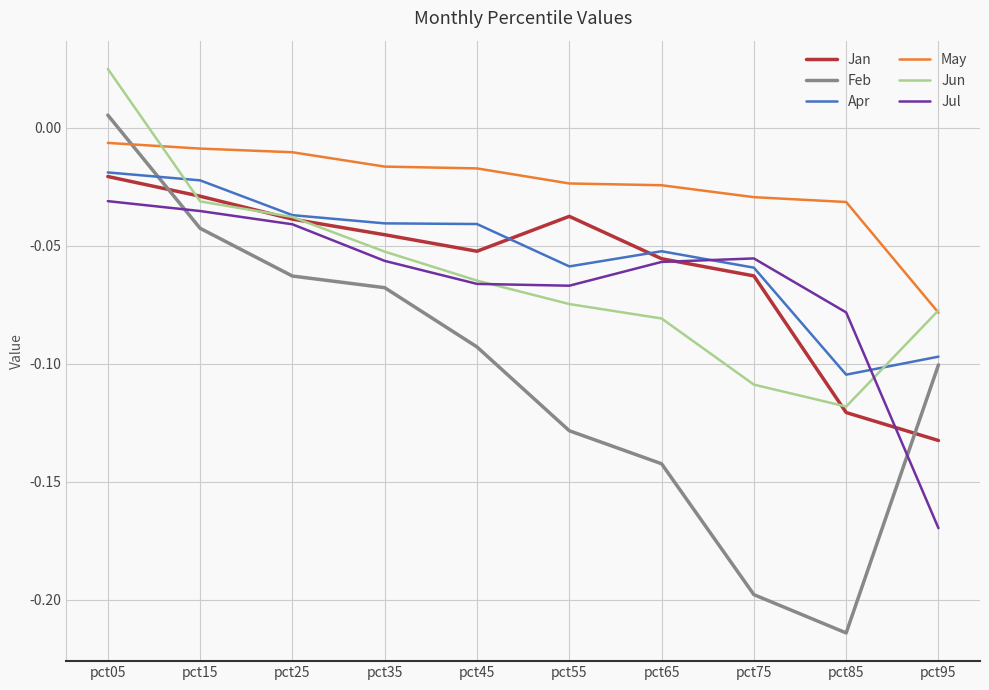

The value of Jan at pct95 is -0.1. True or false?

True